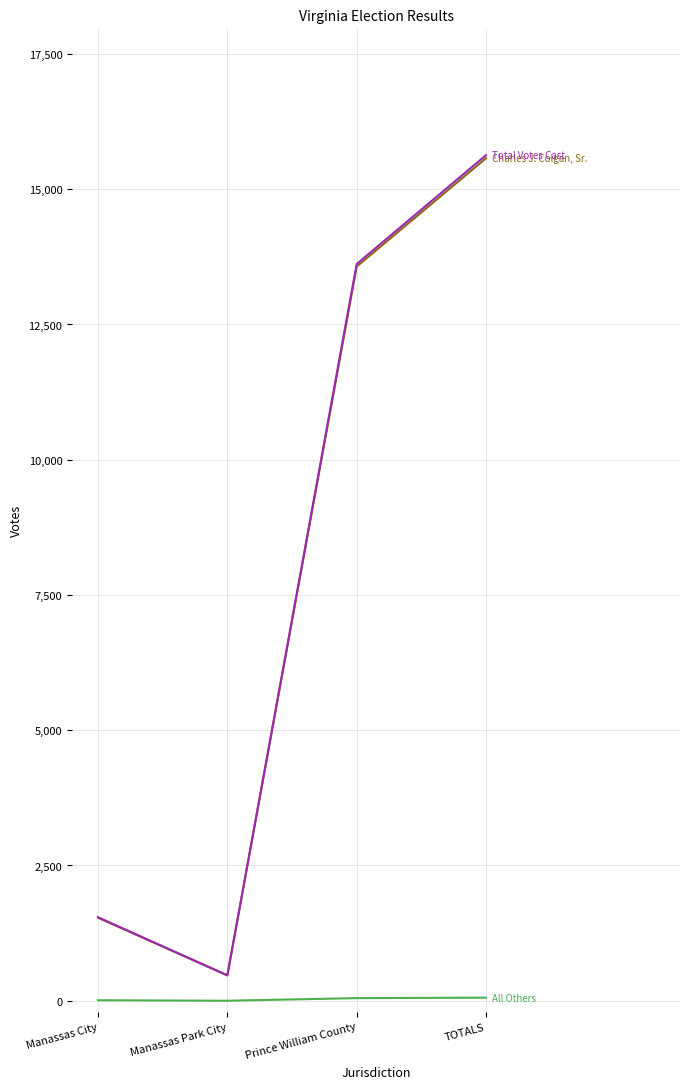

What is the difference between the highest and lowest values at Manassas Park City?

469